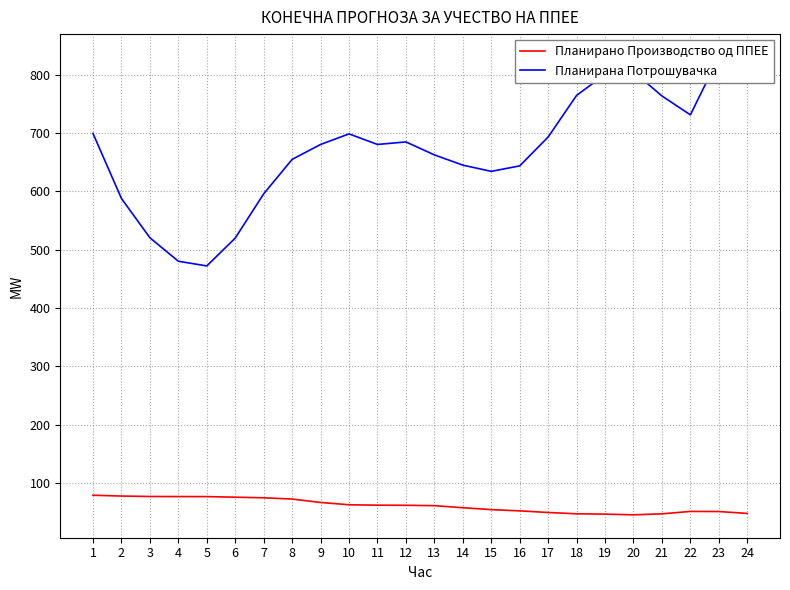

Rank the series by their maximum value, from lowest to highest.

Планирано Производство од ППЕЕ, Планирана Потрошувачка